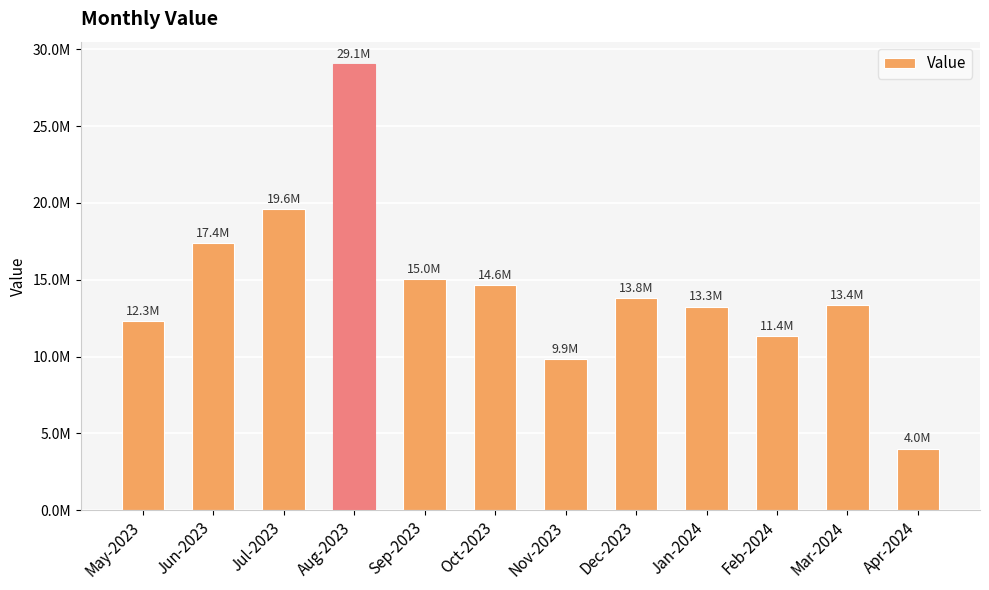

What is the label of the 9th bar from the left?

Jan-2024